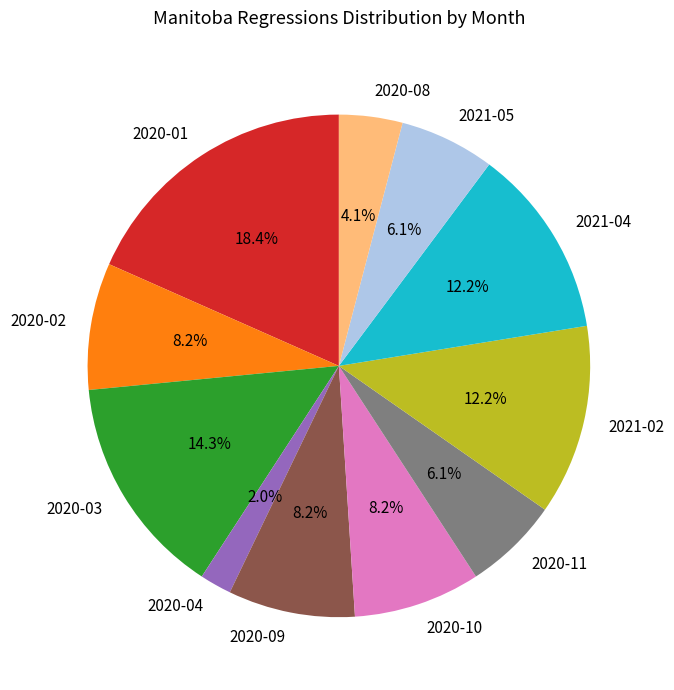

Approximately how many times larger is the value at 2020-04 compared to 2020-08?

0.5